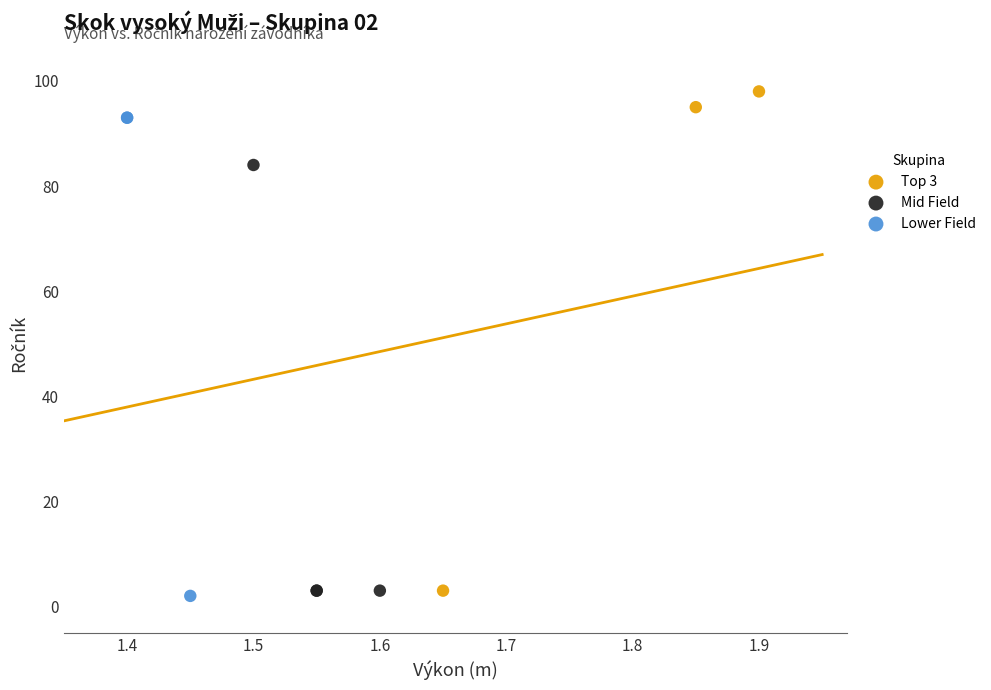

Which series reaches the minimum Y coordinate?

Lower Field